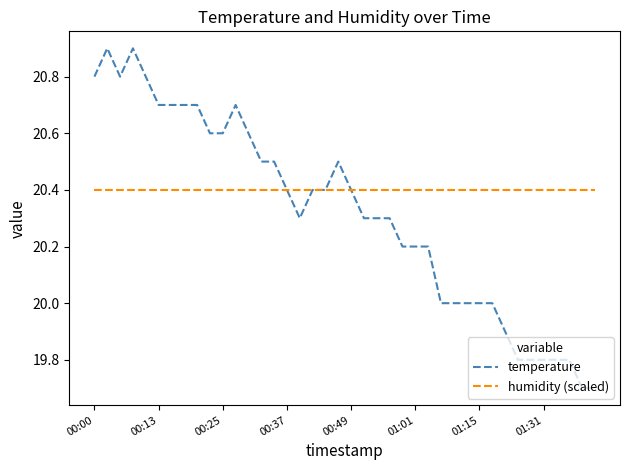

Rank the series by their maximum value, from lowest to highest.

humidity (scaled), temperature